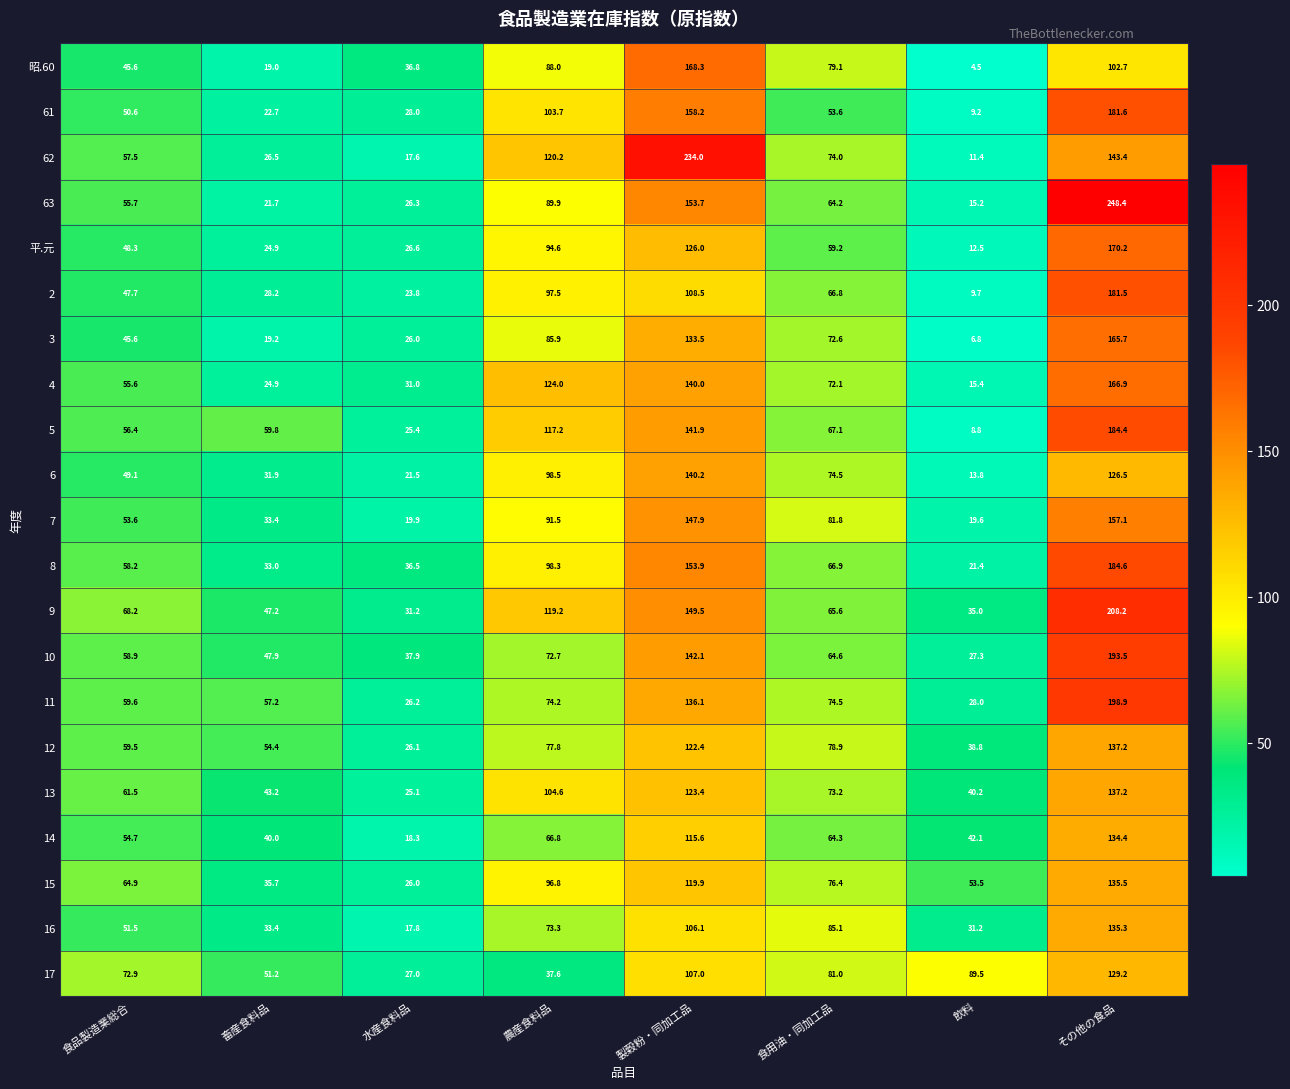

What is the difference between the 14 values at その他の食品 and 水産食料品?

116.1